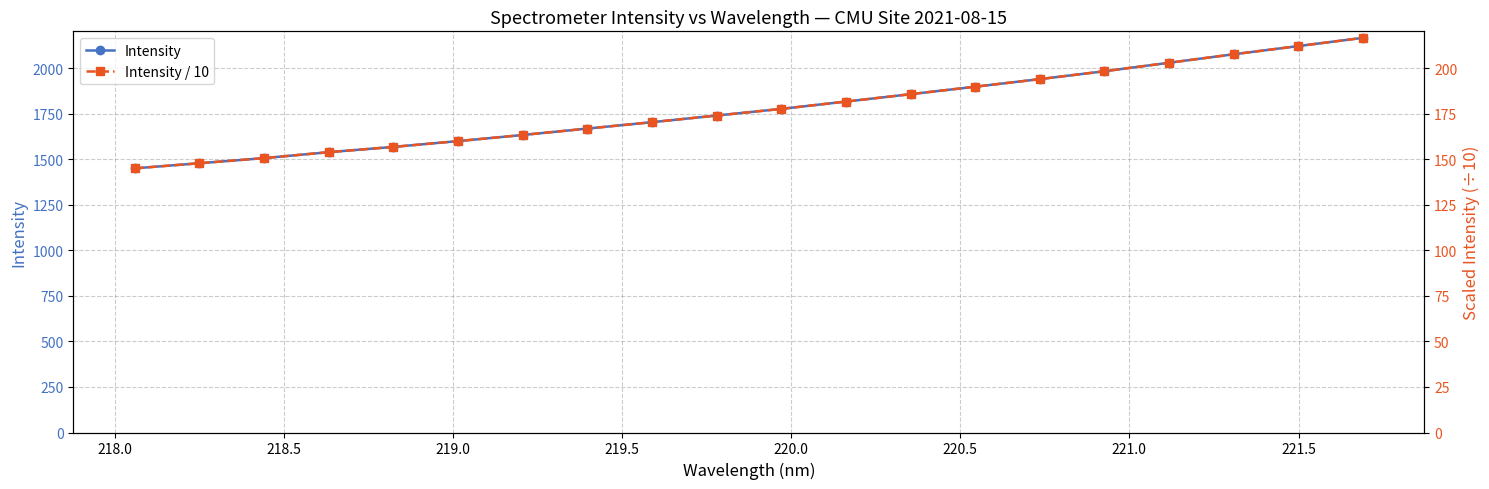

At how many categories does at least one series exceed 1794?

9